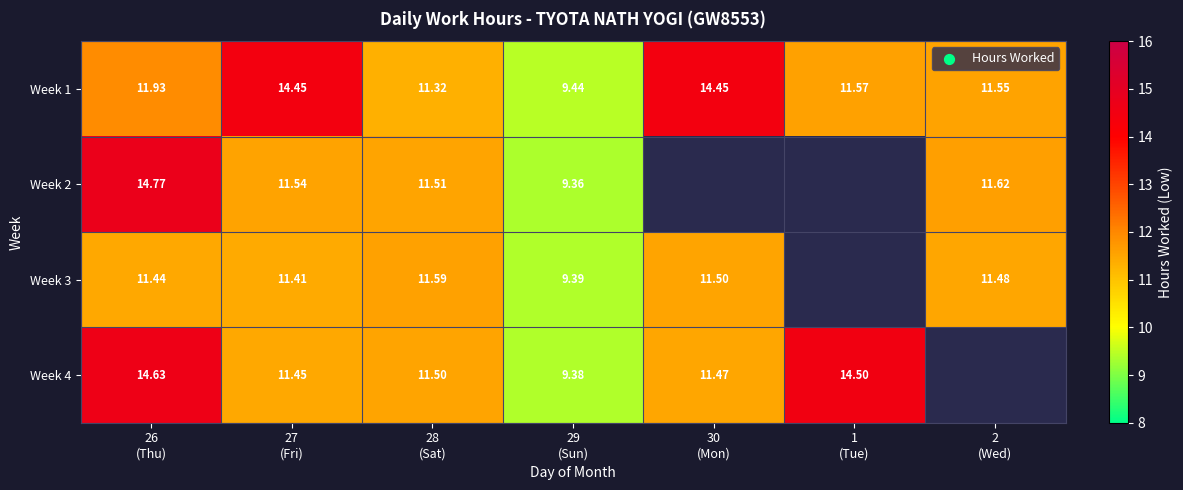

At which label does Week 3 first exceed 11?

26 (Thu)